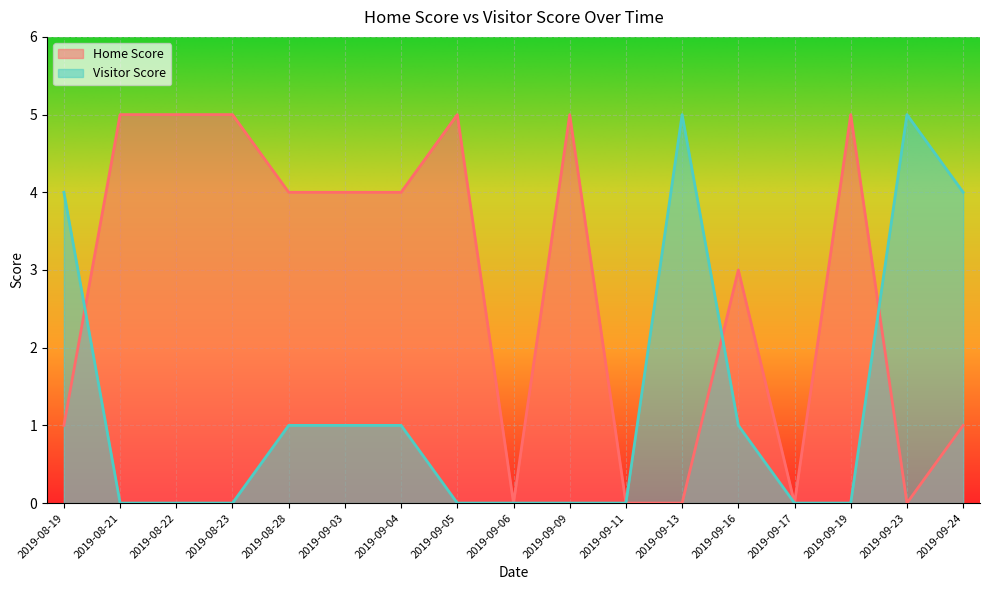

At which category does Home Score reach its first local peak?

2019-09-05